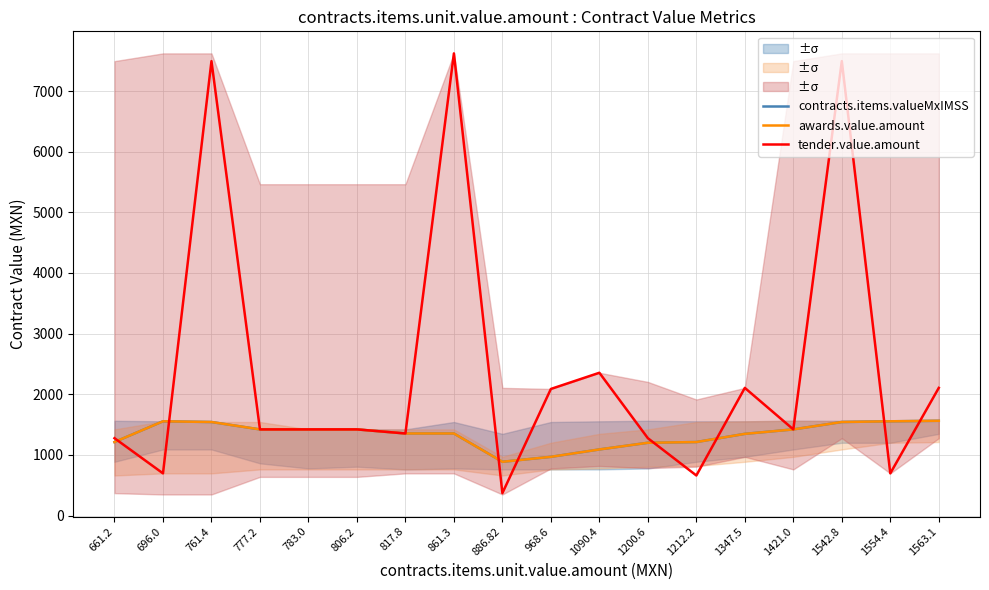

Reading left to right, extract all data points from this chart.

contracts.items.valueMxIMSS: 1212.2	1554.4	1542.8	1421.0	1421.0	1421.0	1353.7	1353.7	886.8	968.6	1090.4	1200.6	1212.2	1347.5	1421.0	1542.8	1554.4	1563.1
awards.value.amount: 1212.2	1554.4	1542.8	1421.0	1421.0	1421.0	1353.7	1353.7	886.8	968.6	1090.4	1200.6	1212.2	1347.5	1421.0	1542.8	1554.4	1563.1
tender.value.amount: 1276.0	696.0	7493.6	1421.0	1421.0	1421.0	1353.7	7621.2	370.0	2088.0	2354.8	1276.0	661.2	2105.4	1421.0	7493.6	696.0	2105.4